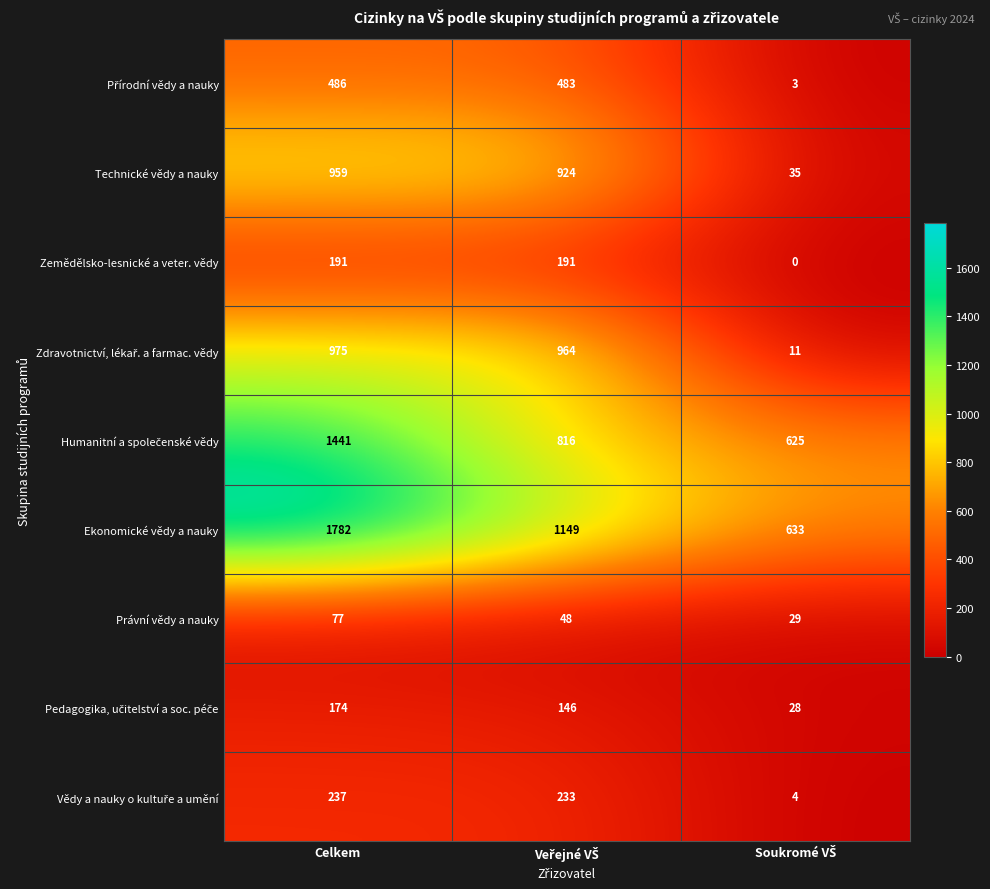

At which label does Ekonomické vědy a nauky first exceed 1149?

Celkem